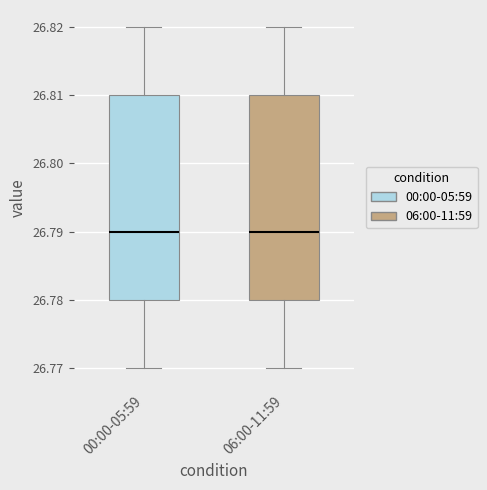

Reading left to right, read every box against the y-axis: the position of its median line, the range the box covers, and the ends of its whiskers. The values are not printed on the chart, so give them approximately, as read against the axis.

00:00-05:59: median 26.79, box 26.78 to 26.81, whiskers 26.77 to 26.82
06:00-11:59: median 26.79, box 26.78 to 26.81, whiskers 26.77 to 26.82